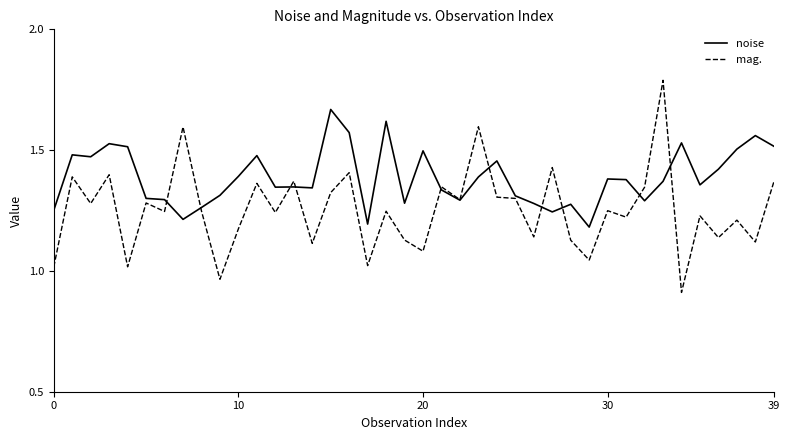

What is the maximum value shown in the chart?

1.8